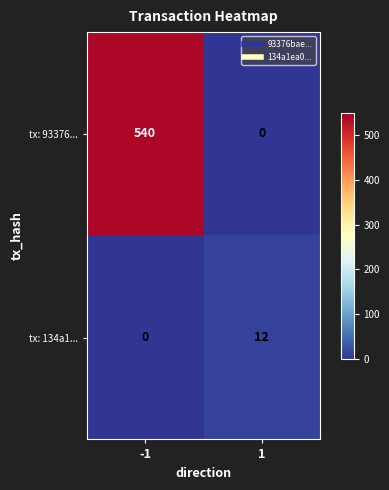

What is the sum of the tx: 134a1... values at -1 and 1?

12